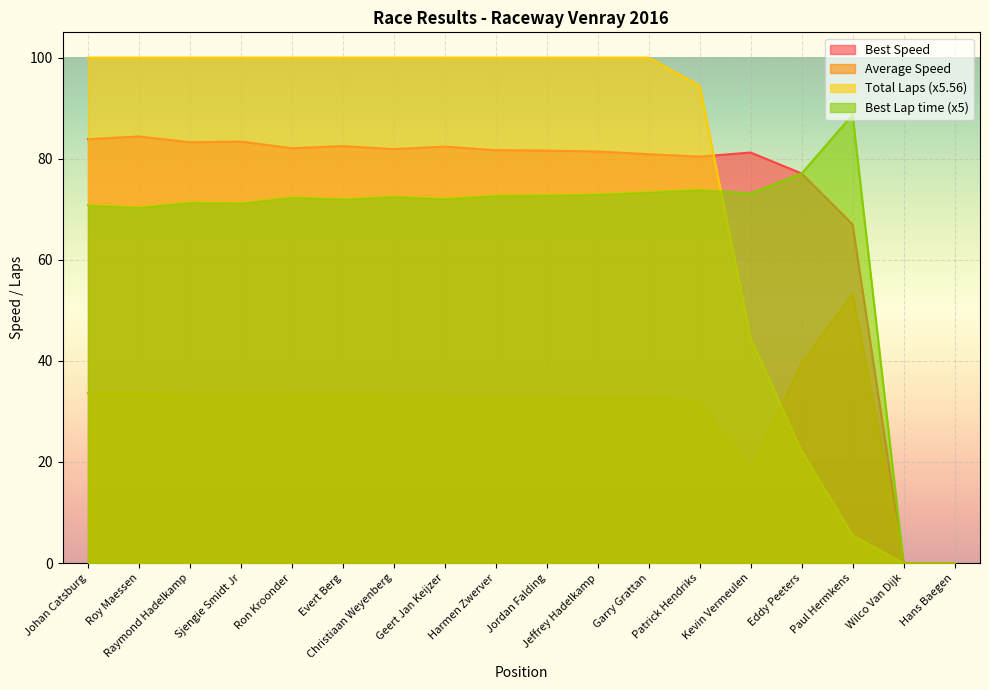

The Best Lap time series shows 72.8 at Jordan Falding. True or false?

True